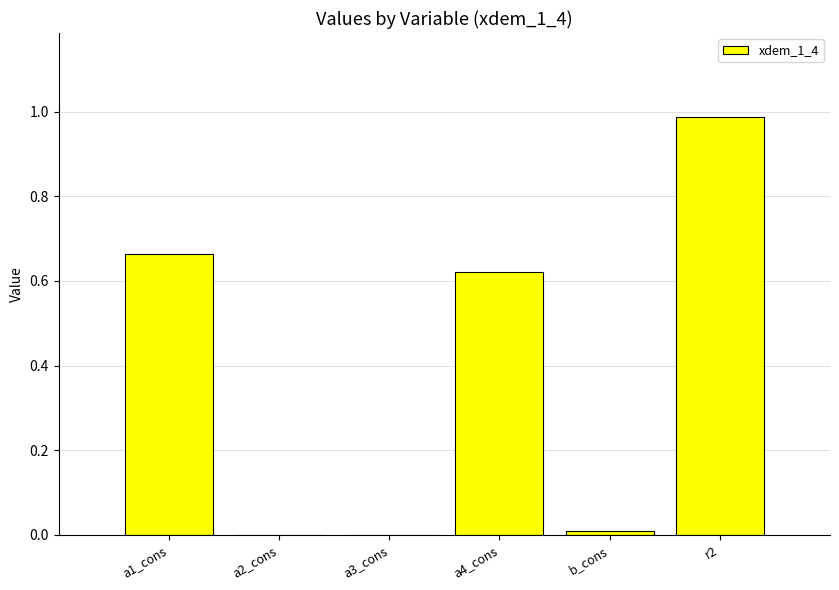

What is the sum of all values?

2.3